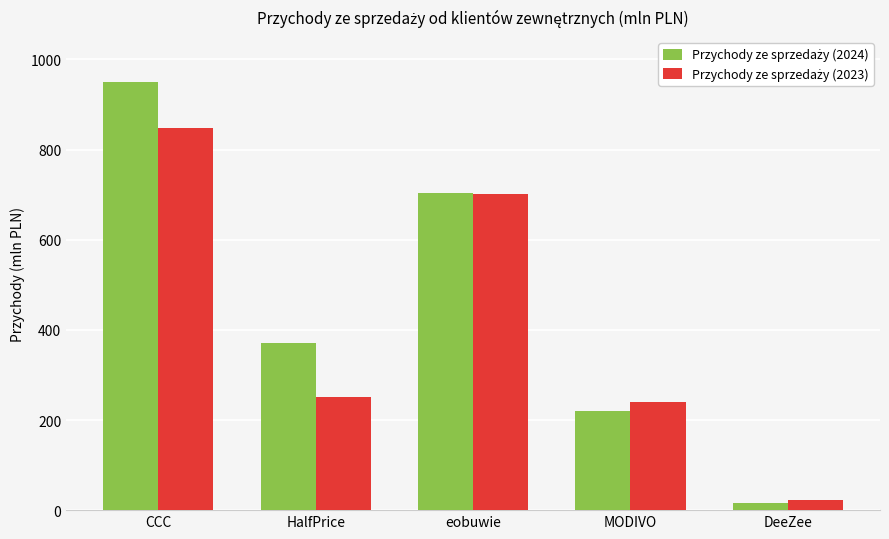

How many distinct data groups are displayed?

2